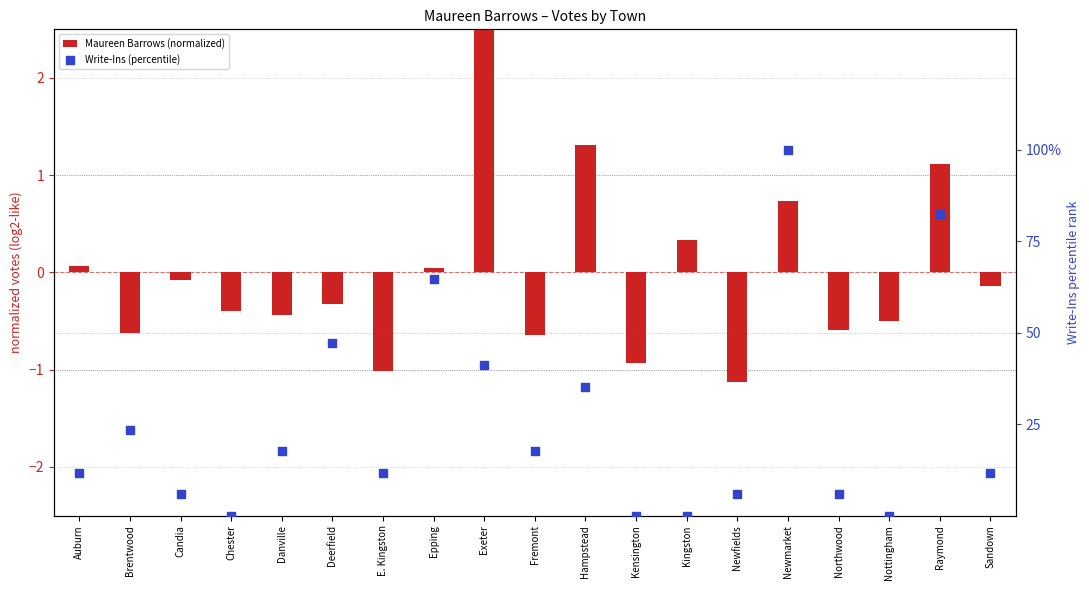

What are all the series names shown in the legend?

Maureen Barrows (normalized), Write-Ins (percentile)